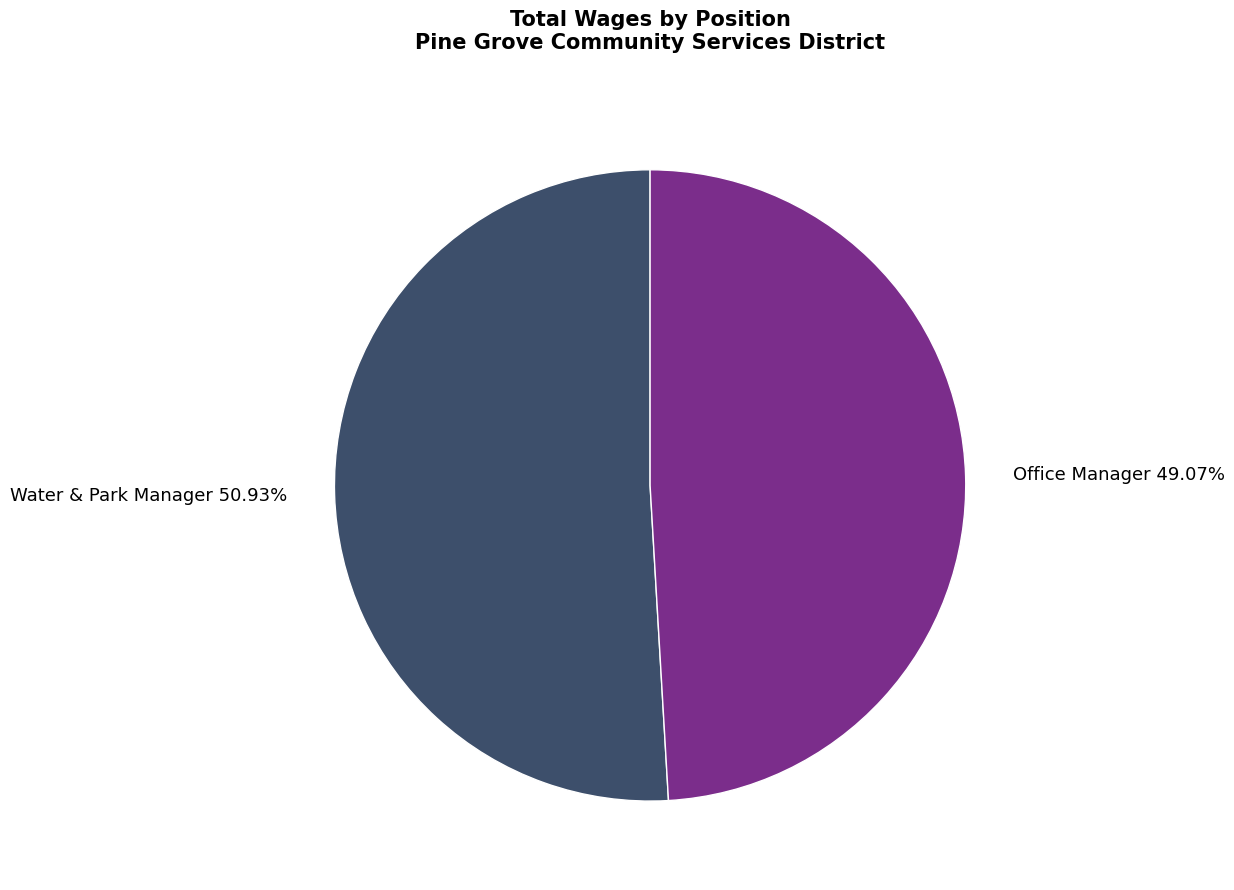

What percentage is the Office Manager slice, to the nearest percent?

49%